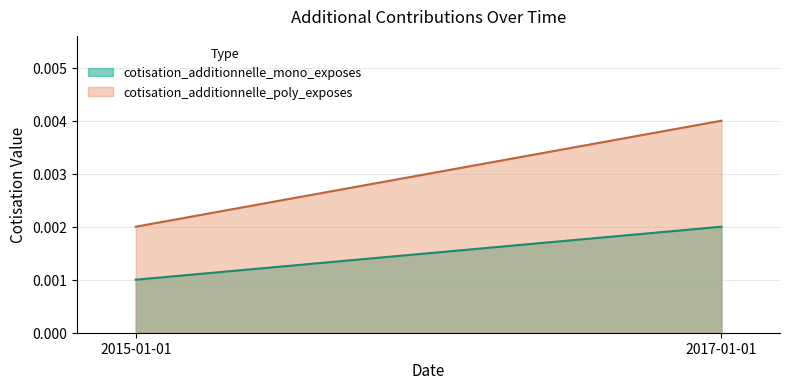

How many categories are shown in the chart?

2